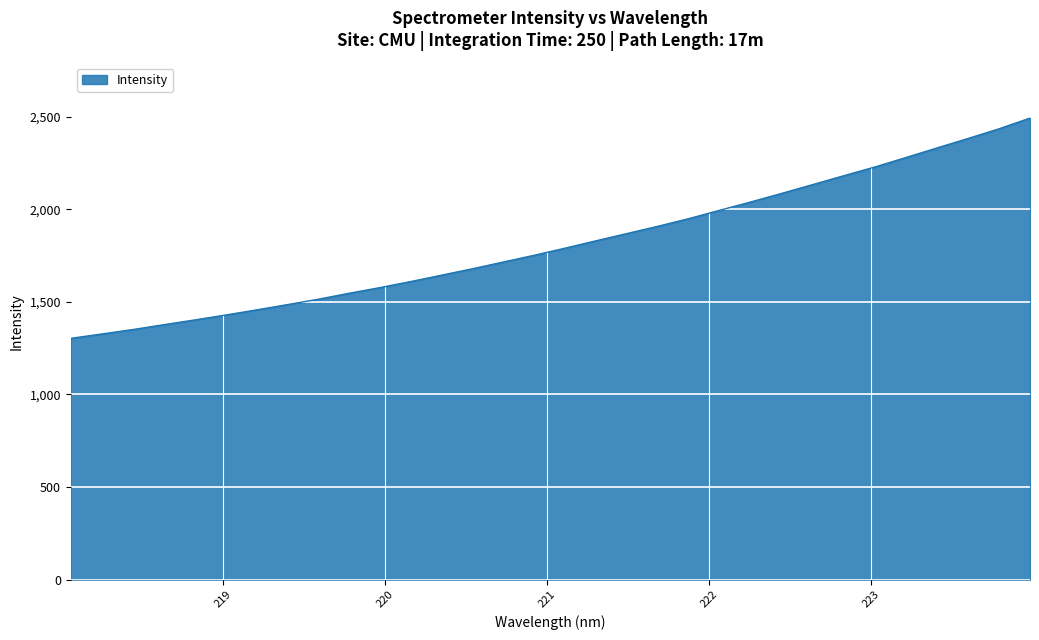

What is the difference between the maximum and minimum values?

1189.6